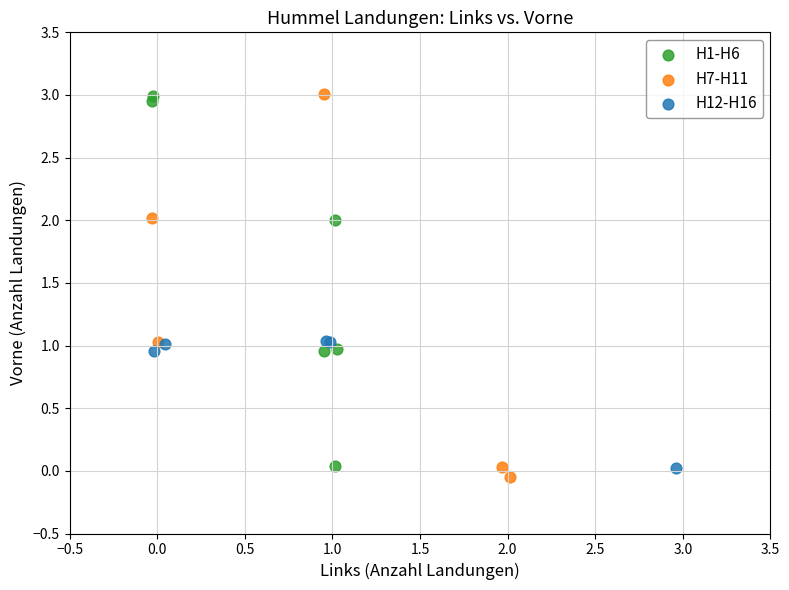

Which series has the widest spread of Y values?

H7-H11